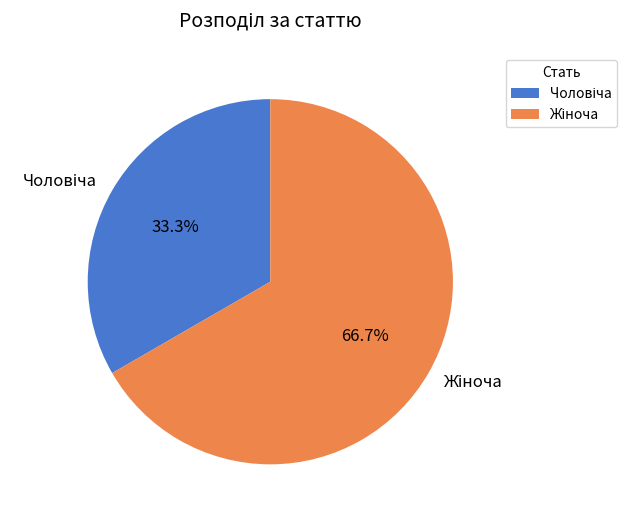

Does any single category account for the majority?

Yes